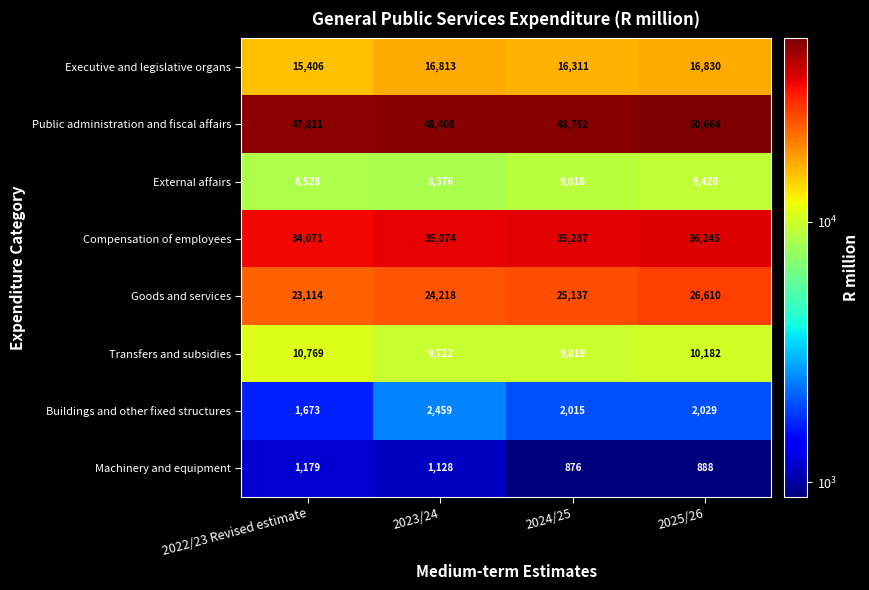

Which series has the widest spread of values?

Goods and services